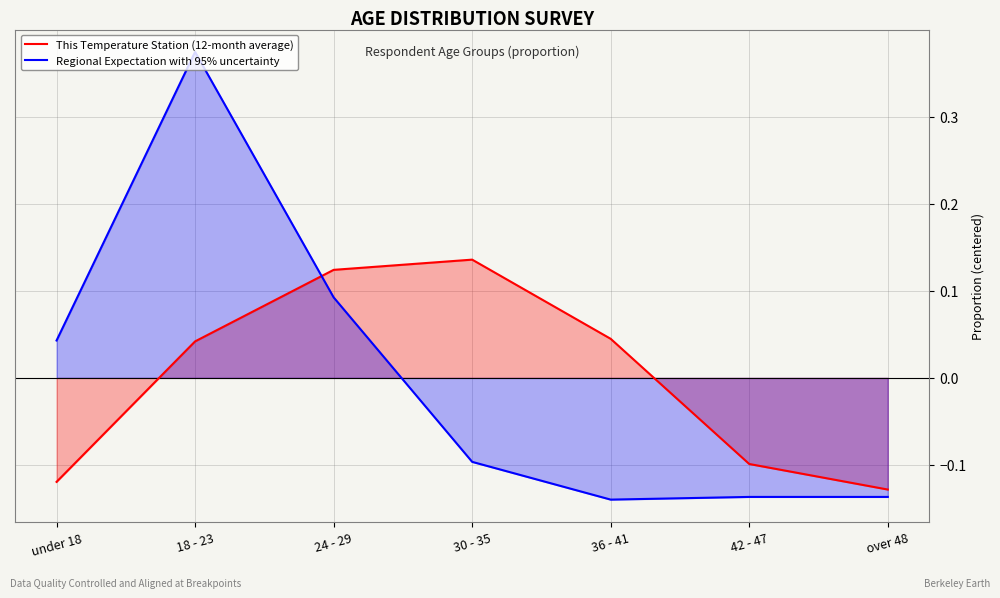

At how many categories does at least one series exceed 0?

5